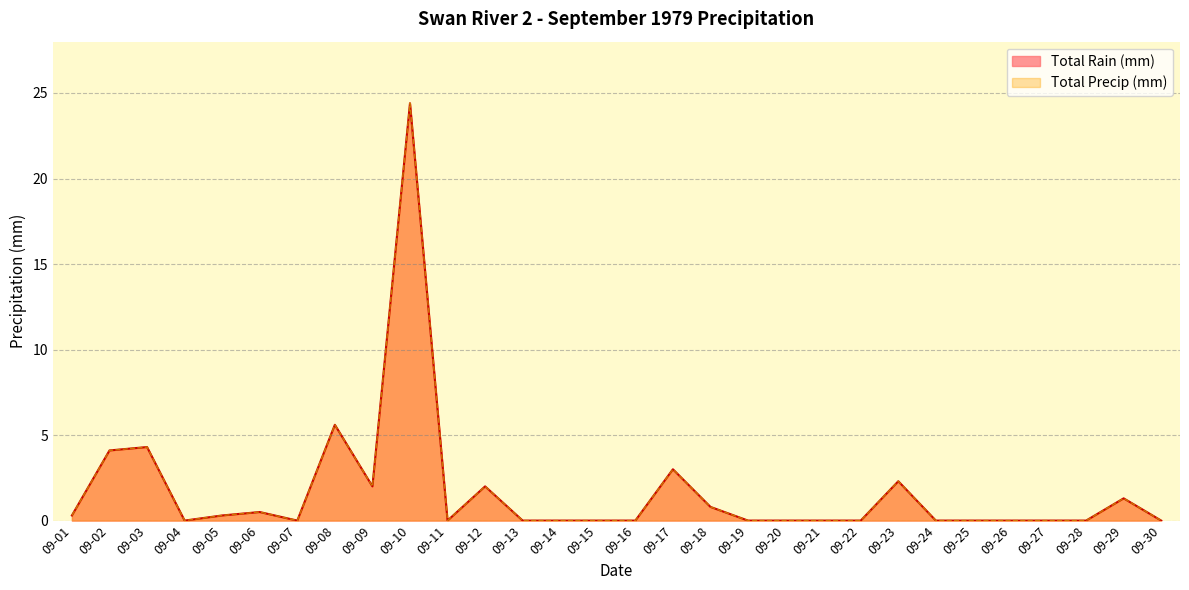

True or false: Total Rain (mm) and Total Precip (mm) intersect in this chart.

False